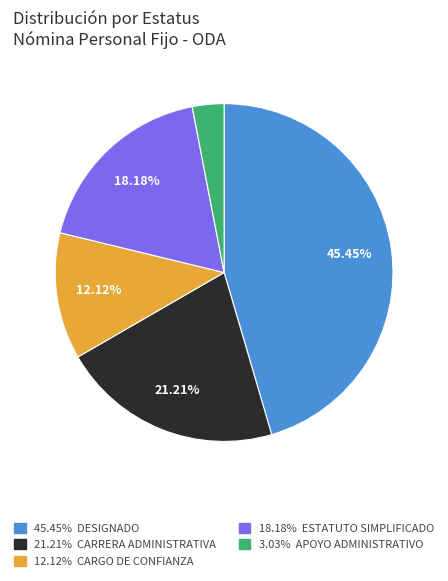

Is there a majority slice in this chart?

No